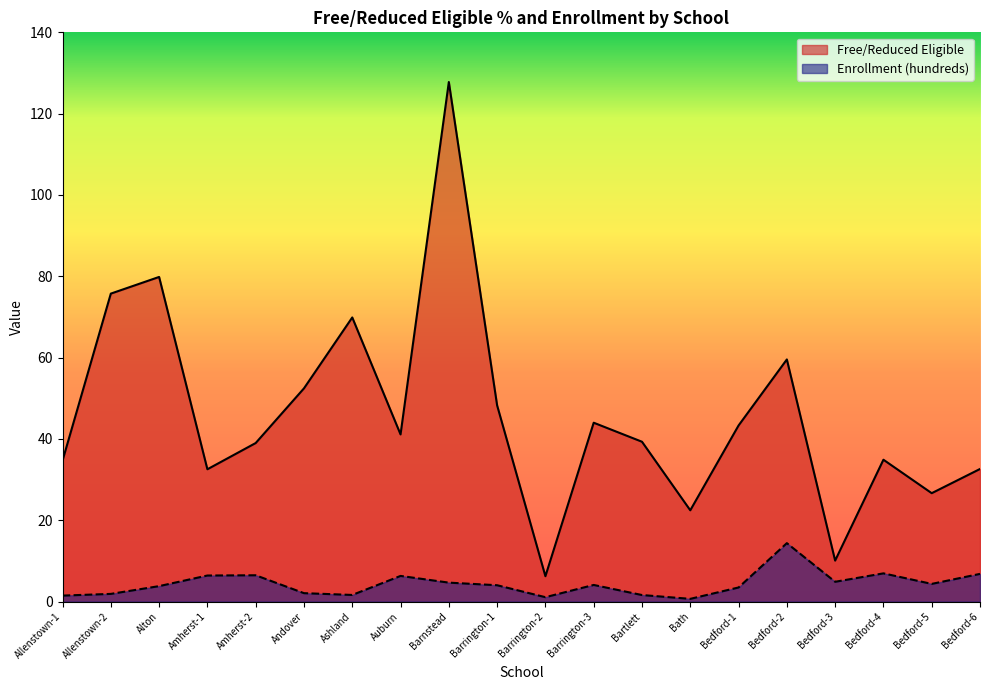

True or false: Enrollment (hundreds) has more than 1 points higher than both neighbors.

True